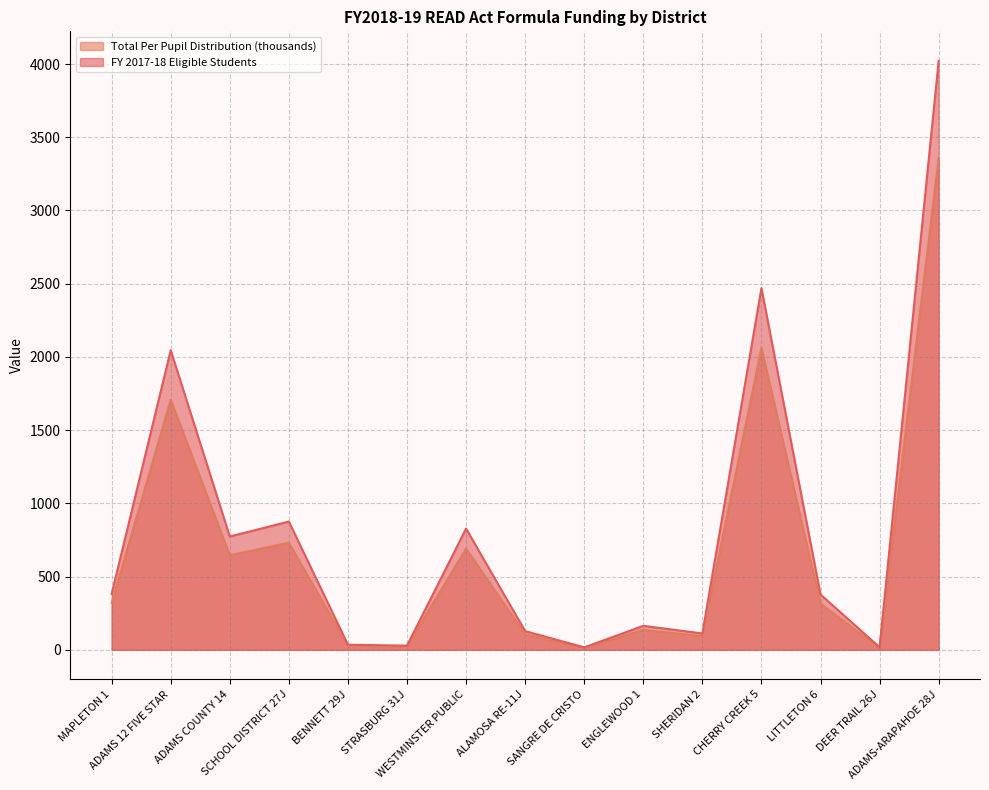

What is the average value of the Total Per Pupil Distribution (thousands) series?

683.4